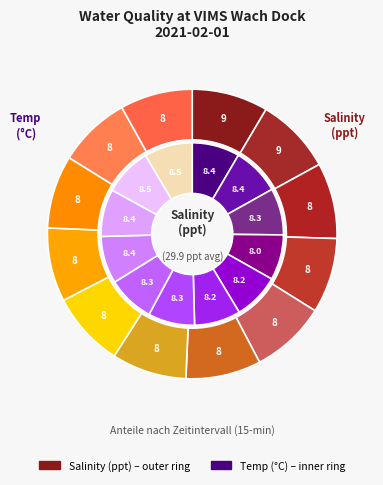

Is it true that 06:30 is 8% of the pie?

True